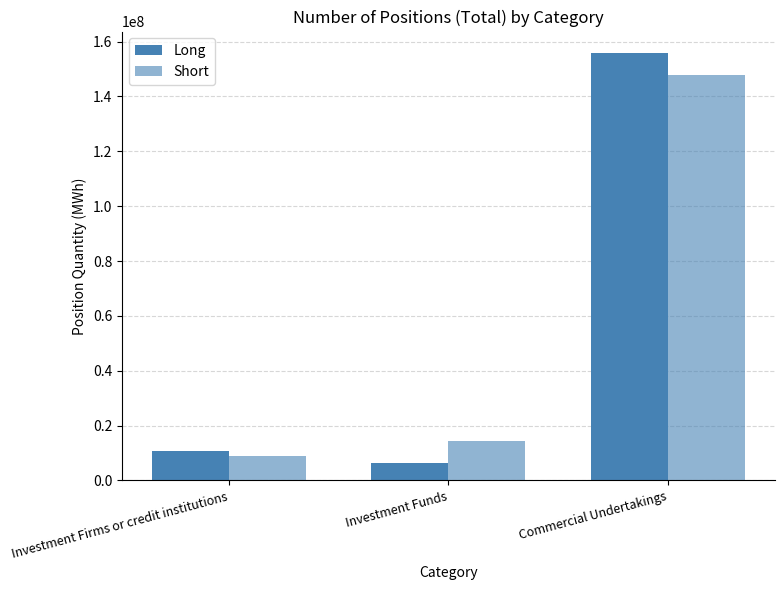

True or false: Long has a value of 14848658.2 at Investment Firms or credit institutions.

False